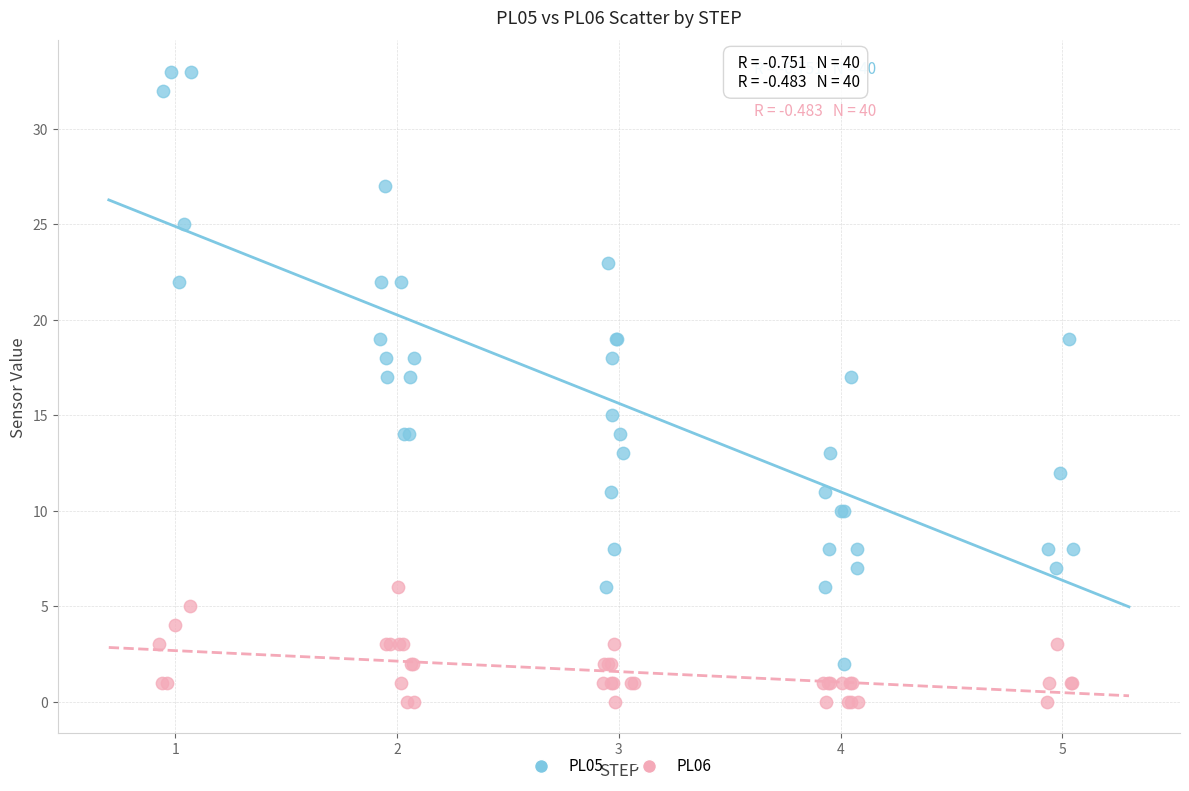

Which series reaches the maximum Y coordinate?

PL05